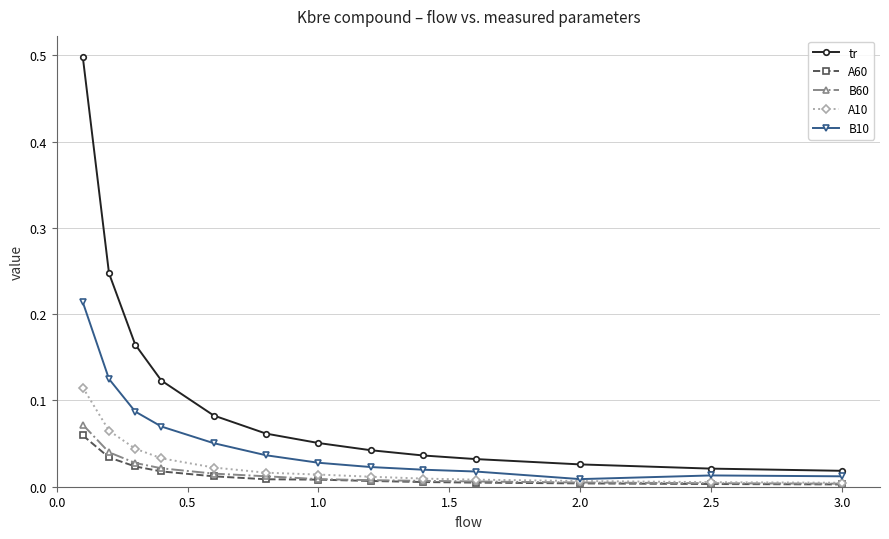

Which series has the largest range (max minus min)?

tr